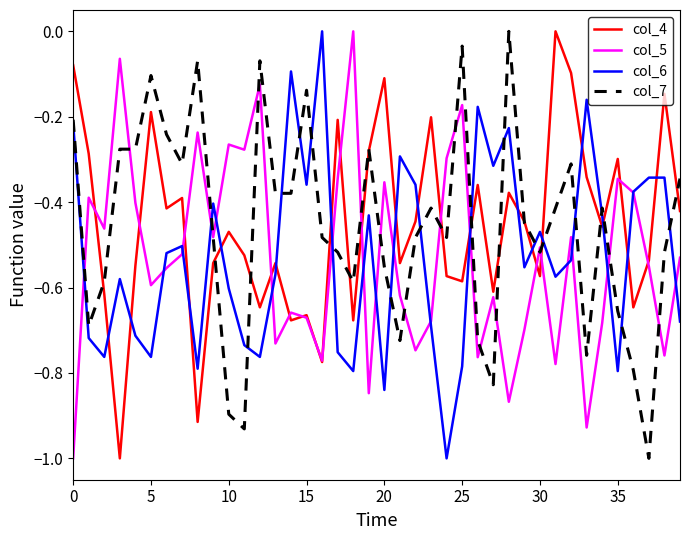

What are all the series names shown in the legend?

col_4, col_5, col_6, col_7